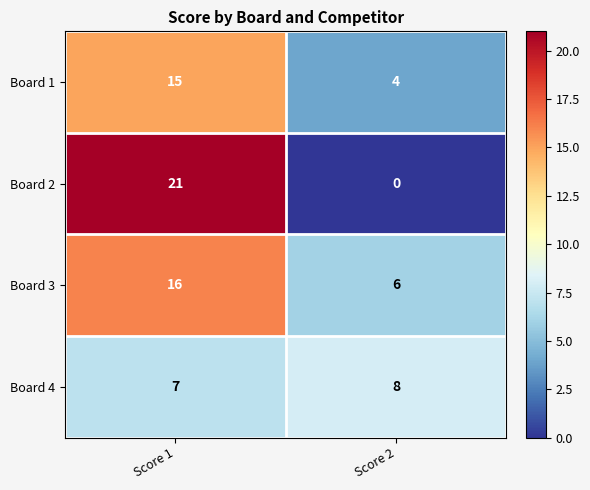

Reading right to left, extract all data points from this chart.

Board 1: 4	15
Board 2: 0	21
Board 3: 6	16
Board 4: 8	7